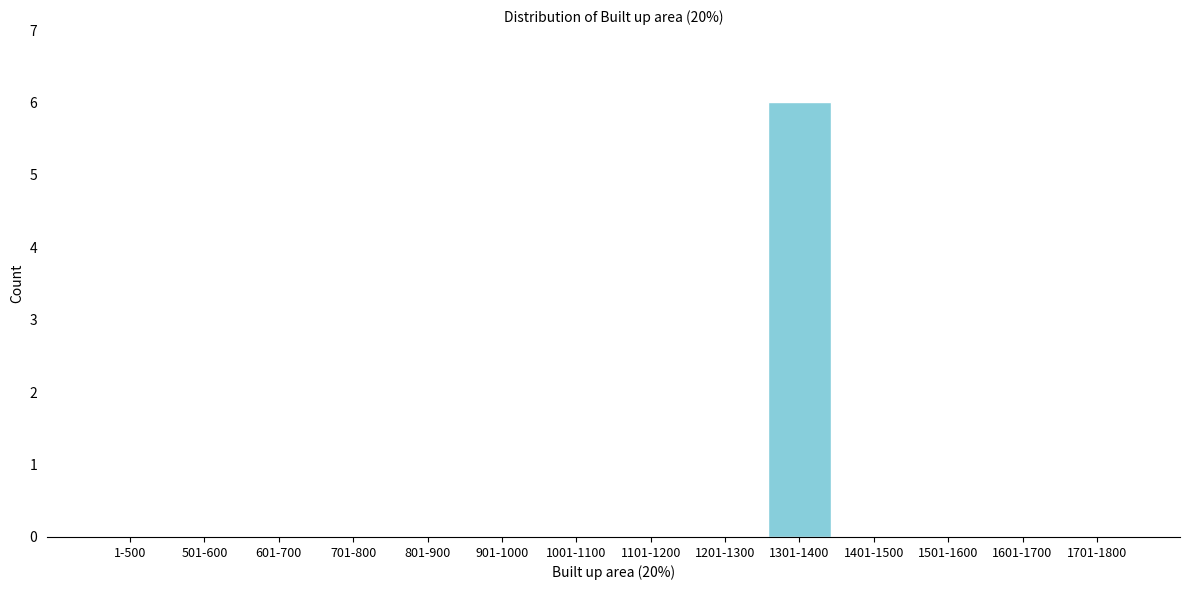

Reading right to left, extract all data points from this chart.

1701-1800=0	1601-1700=0	1501-1600=0	1401-1500=0	1301-1400=6	1201-1300=0	1101-1200=0	1001-1100=0	901-1000=0	801-900=0	701-800=0	601-700=0	501-600=0	1-500=0